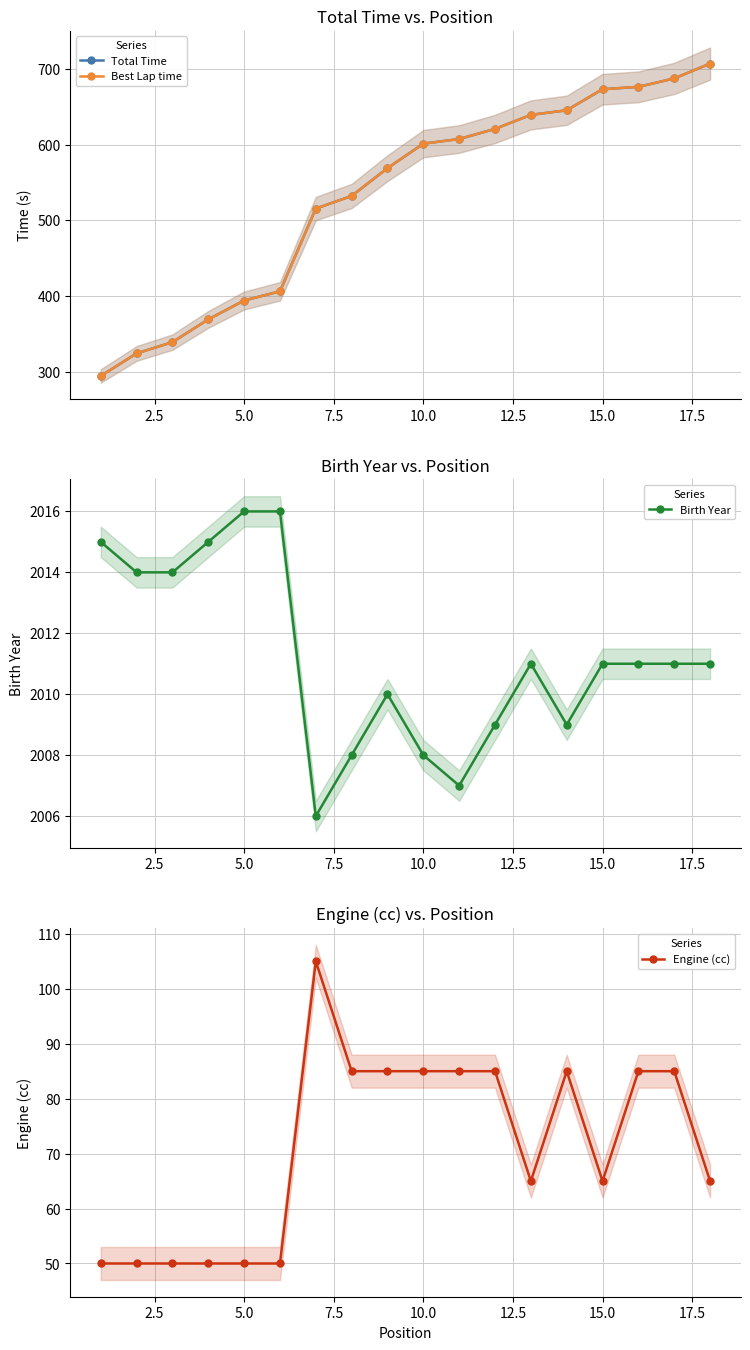

What is the difference between the maximum and minimum values in the Engine (cc) series?

55